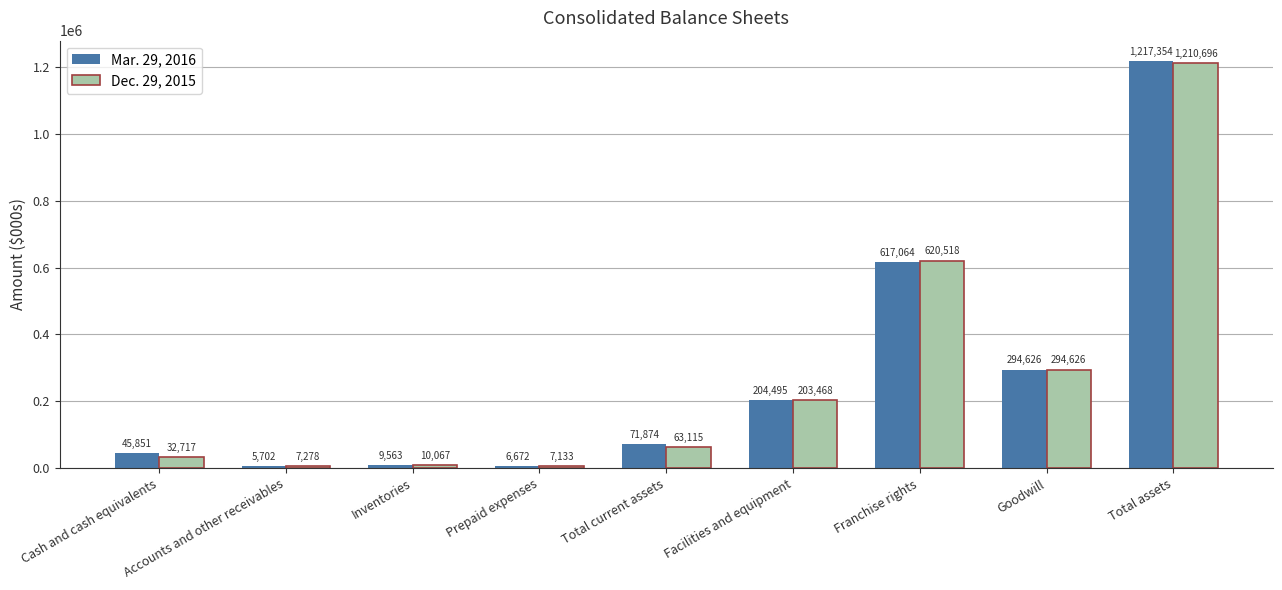

Read the Mar. 29, 2016 value at Prepaid expenses, to the nearest 10.

6670